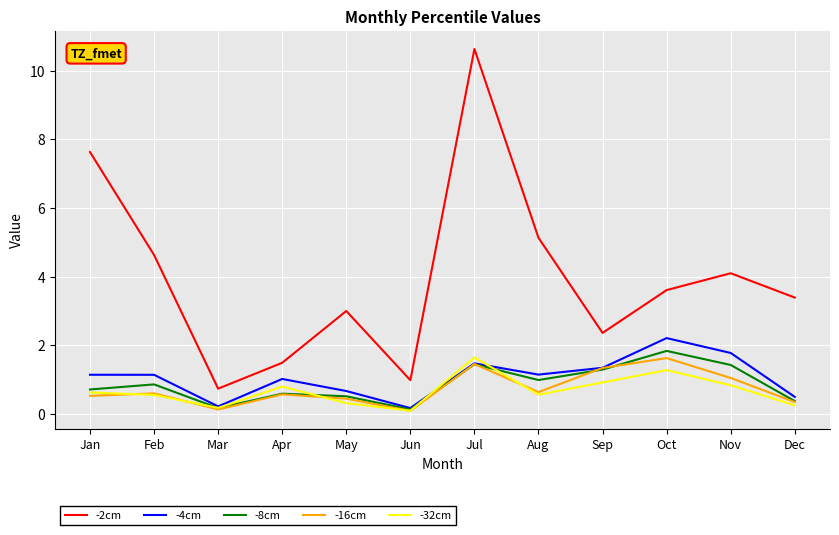

What is the approximate value of -32cm at Jun?

0.1